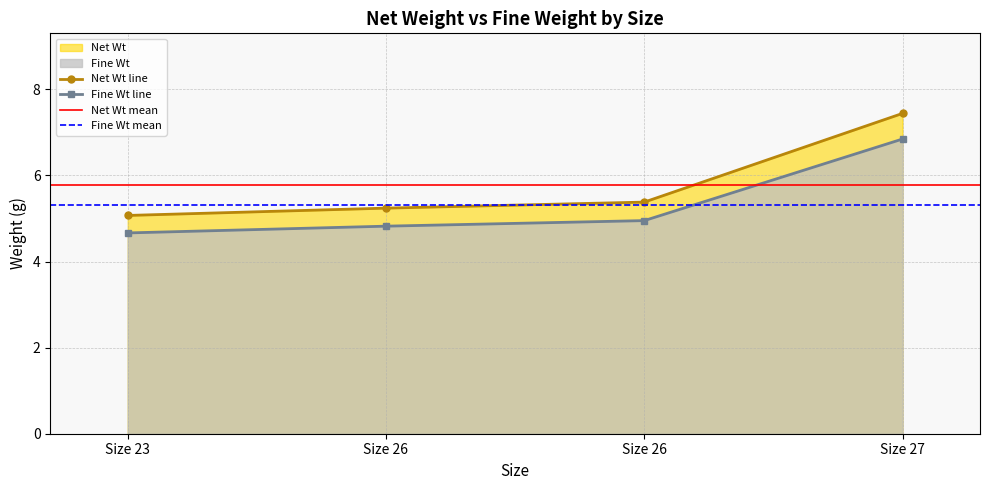

What is the total value across all series at Size 23?

9.7